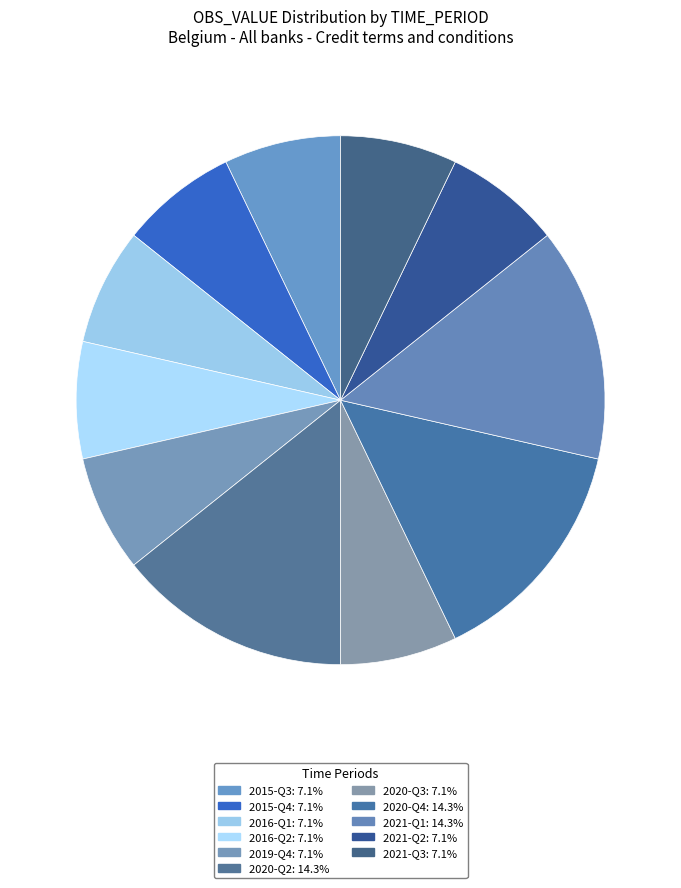

How many segments does this pie chart have?

11